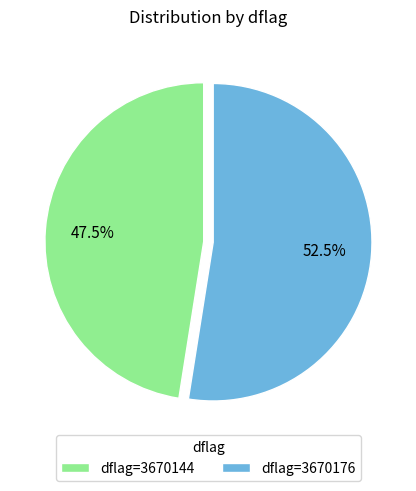

Does any single category account for the majority?

Yes